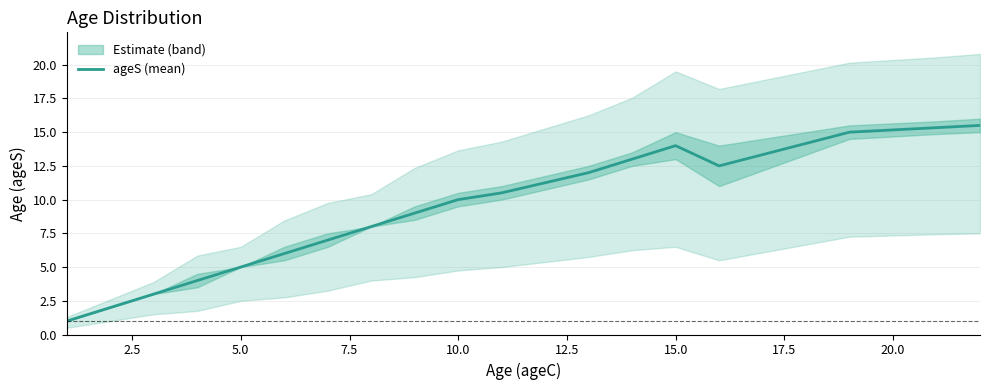

What is the maximum value for ageS (mean)?

15.5